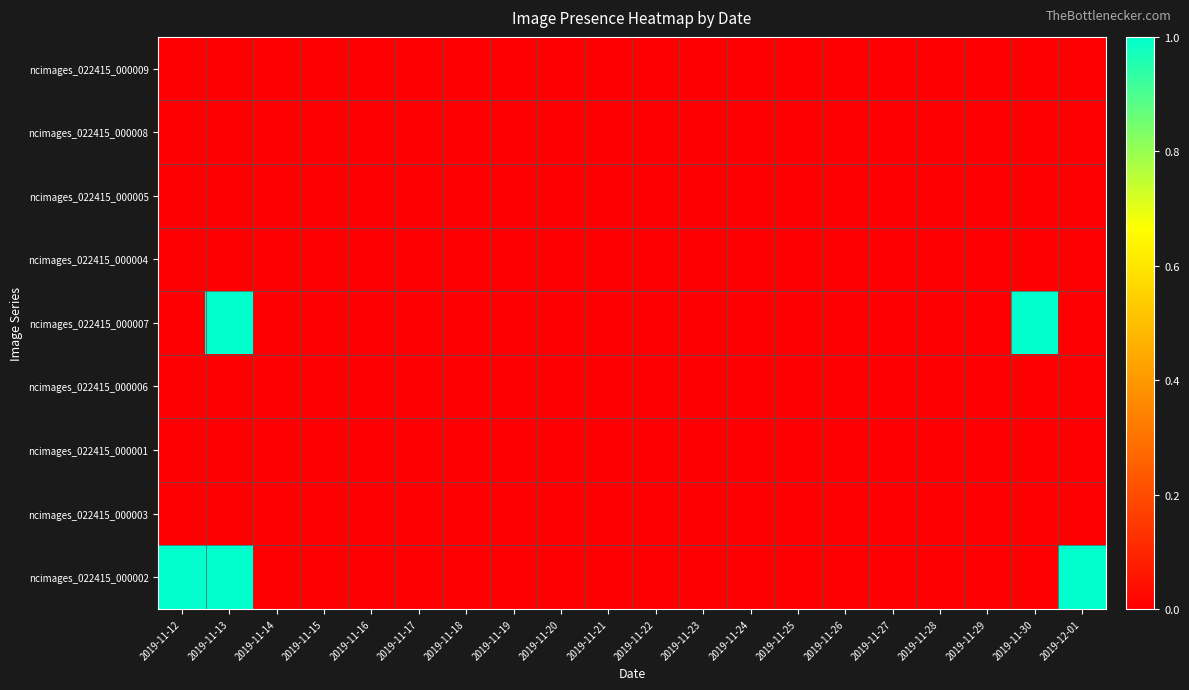

At how many categories does at least one series exceed 0?

4